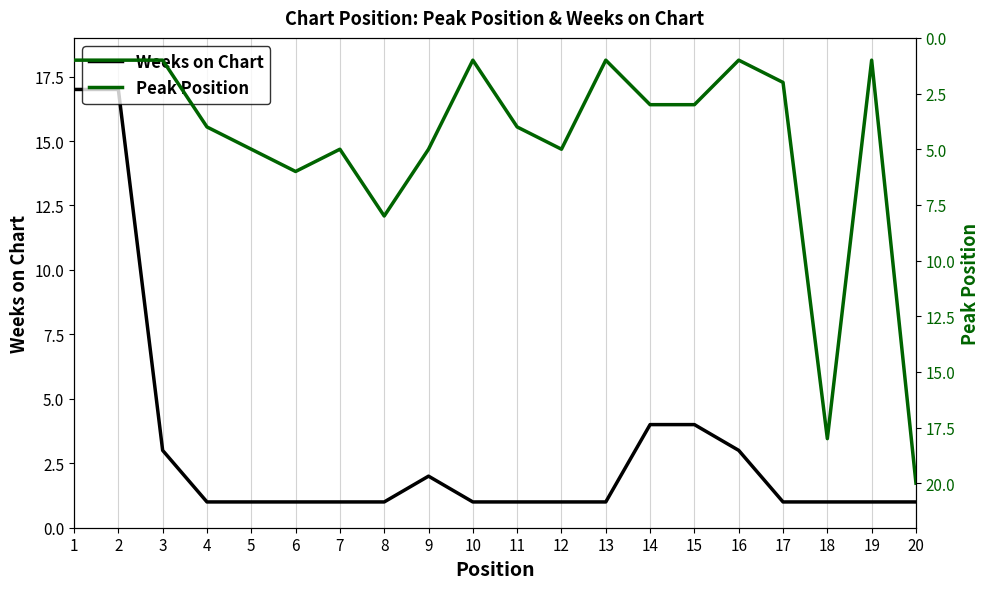

Is this an area chart (filled region under the line)?

No